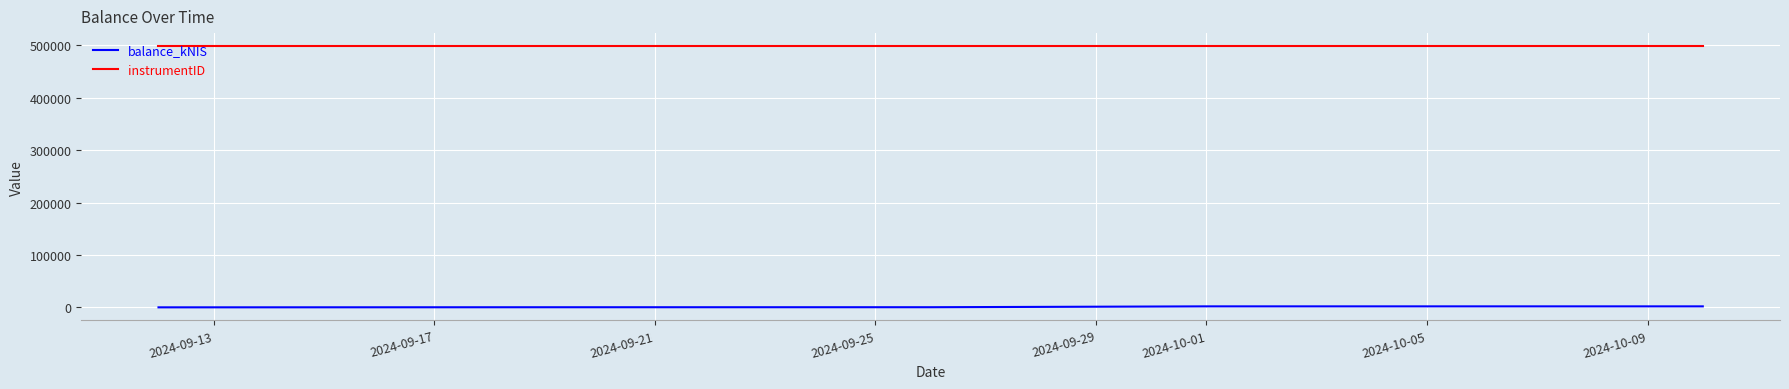

Does the chart display data point markers on the line(s)?

No